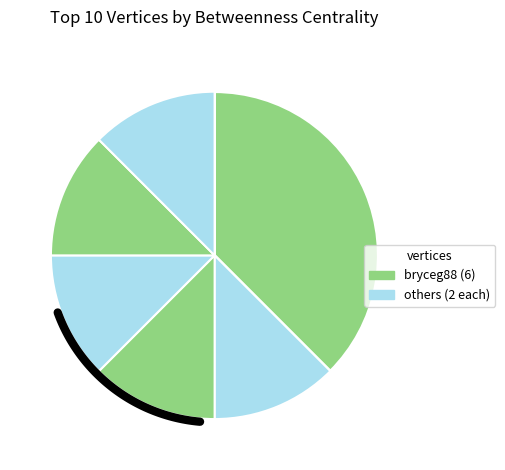

To the nearest percent, what portion does alex_schroeder4 represent?

12%